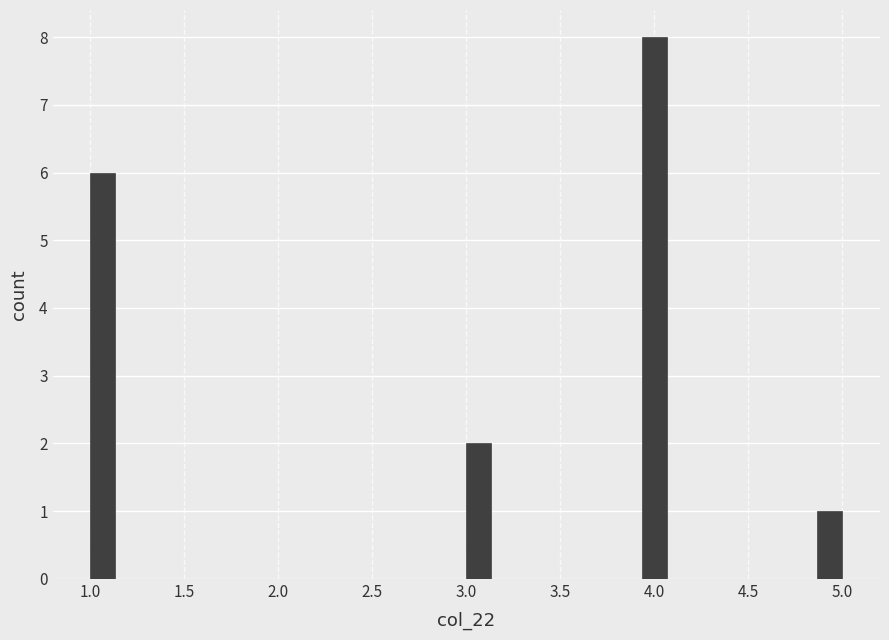

Read against the x-axis, roughly where is the centre of the tallest bar?

4.00